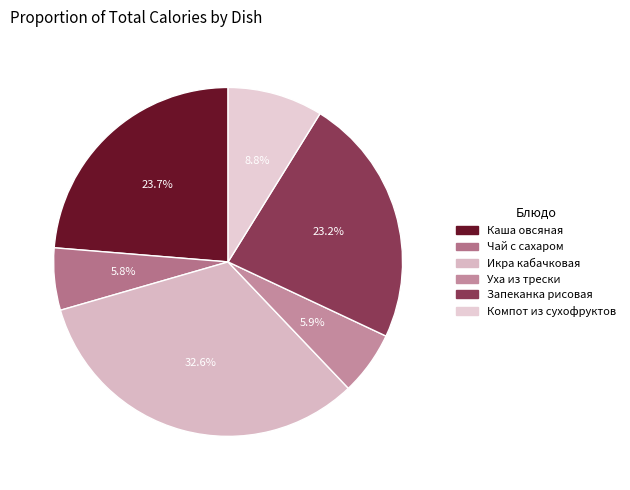

Rank the categories by value from highest to lowest.

Икра кабачковая, Каша овсяная, Запеканка рисовая, Компот из сухофруктов, Уха из трески, Чай с сахаром